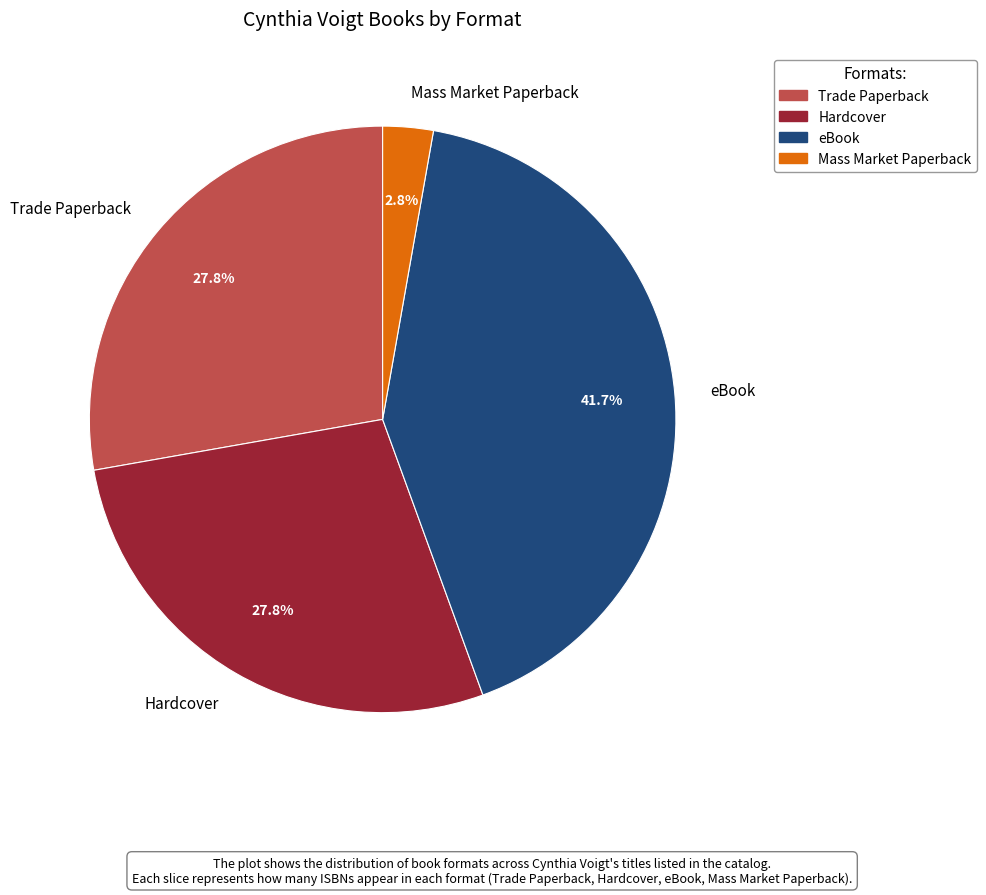

To the nearest percent, what is the difference between the Trade Paperback and eBook slice percentages?

14%